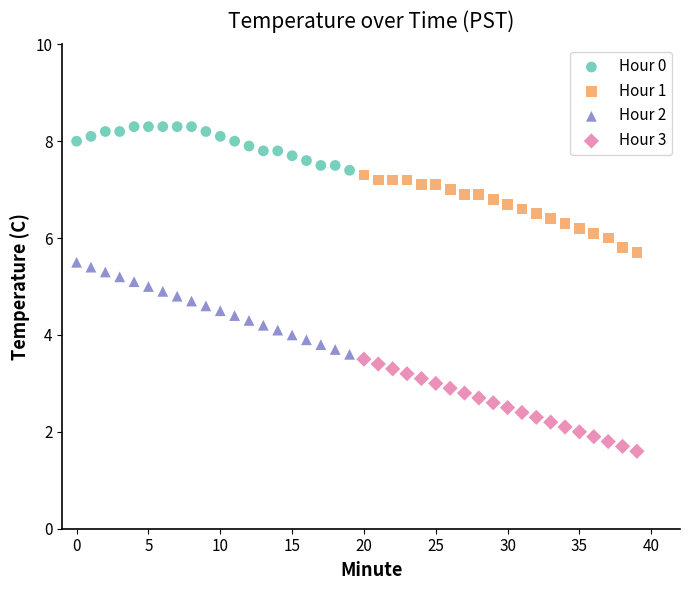

Which series contains the lowest Y value?

Hour 3